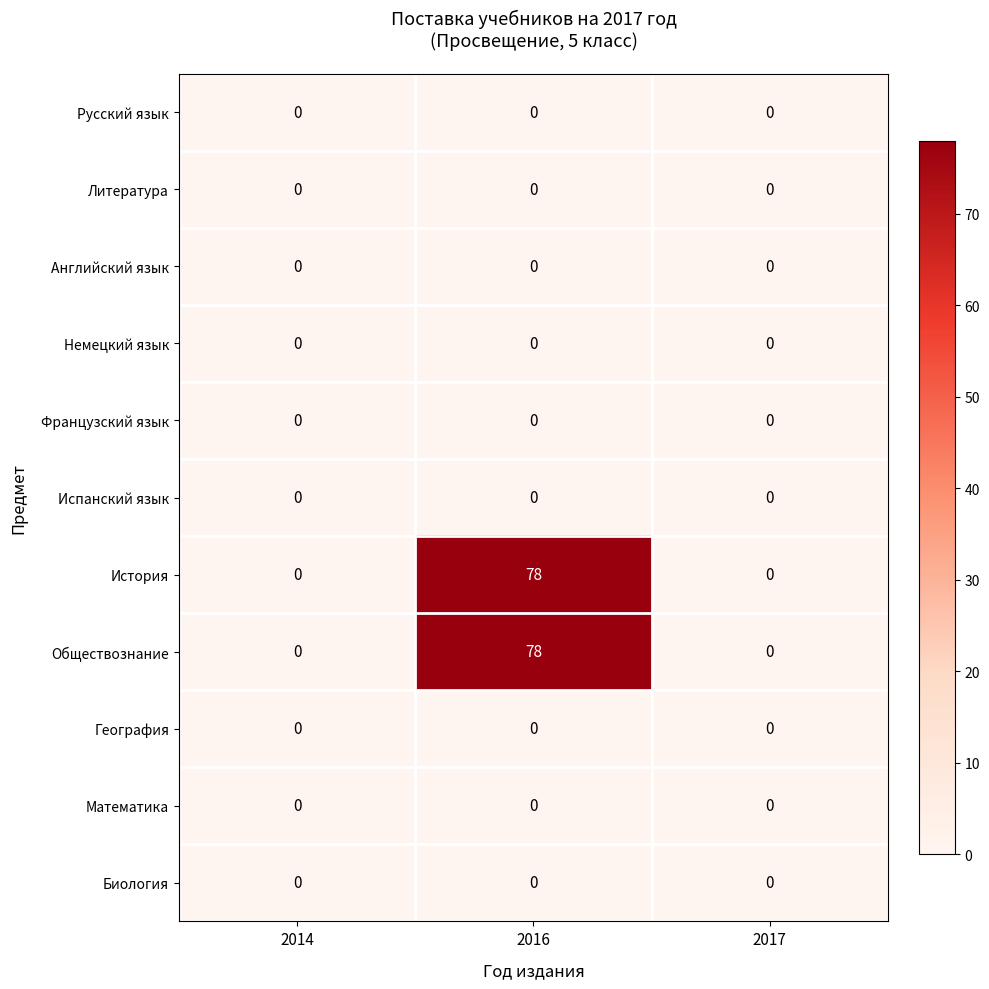

At how many categories does at least one series exceed 66?

1